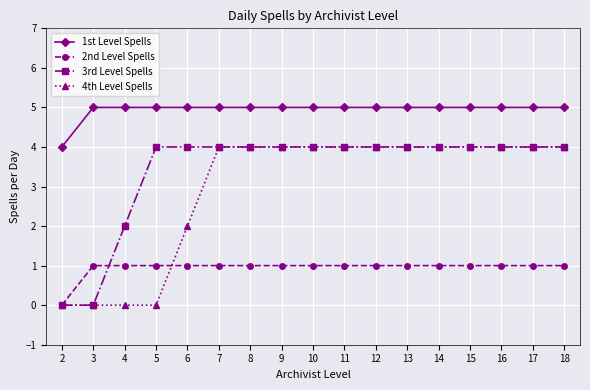

Which series changed the most between 6 and 8?

4th Level Spells